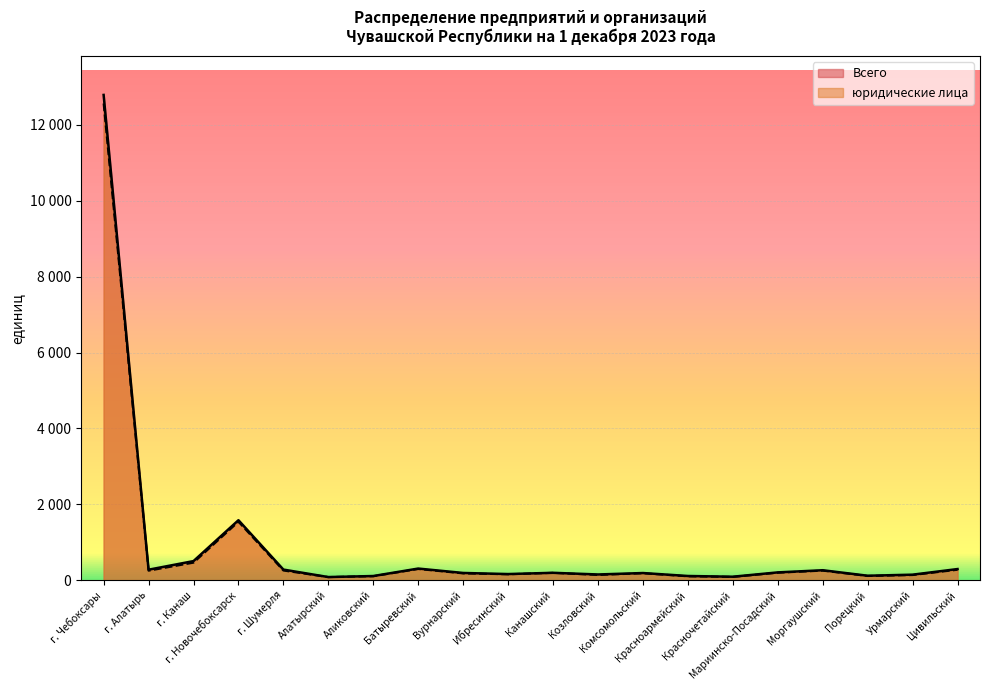

True or false: юридические лица and Всего cross at least once.

False